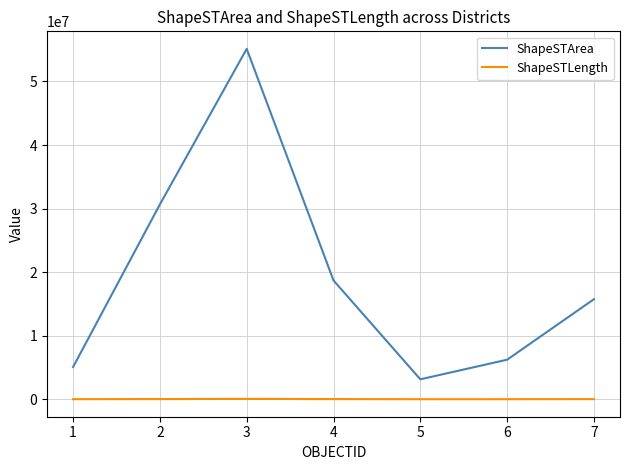

At which category is the sum across all series the highest?

3